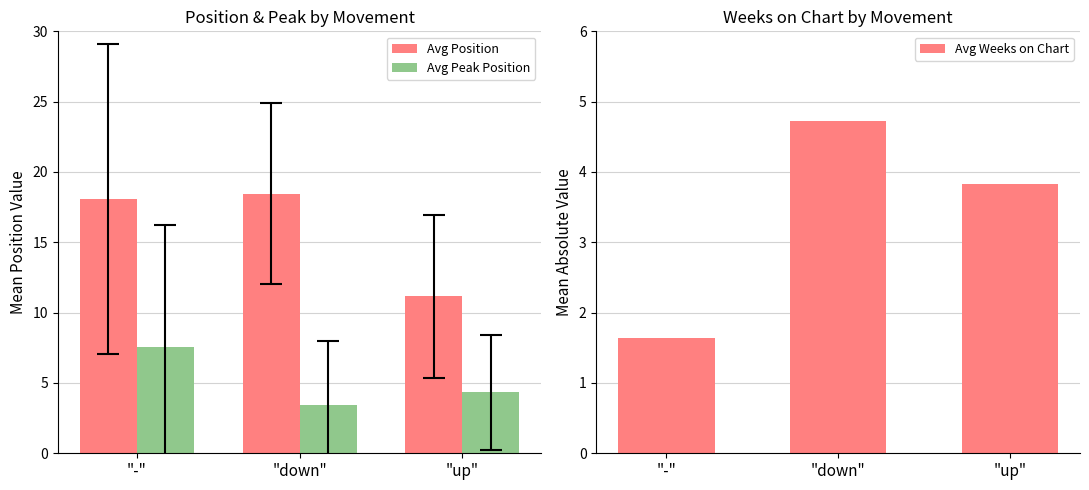

What is the total value across all series at "-"?

27.3